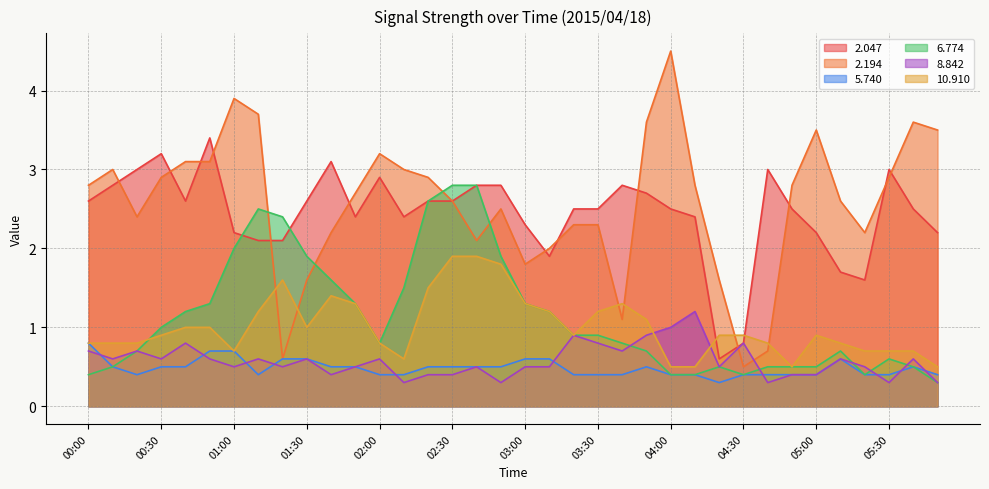

What is the difference between the   2.047 values at 03:20 and 04:20?

1.9